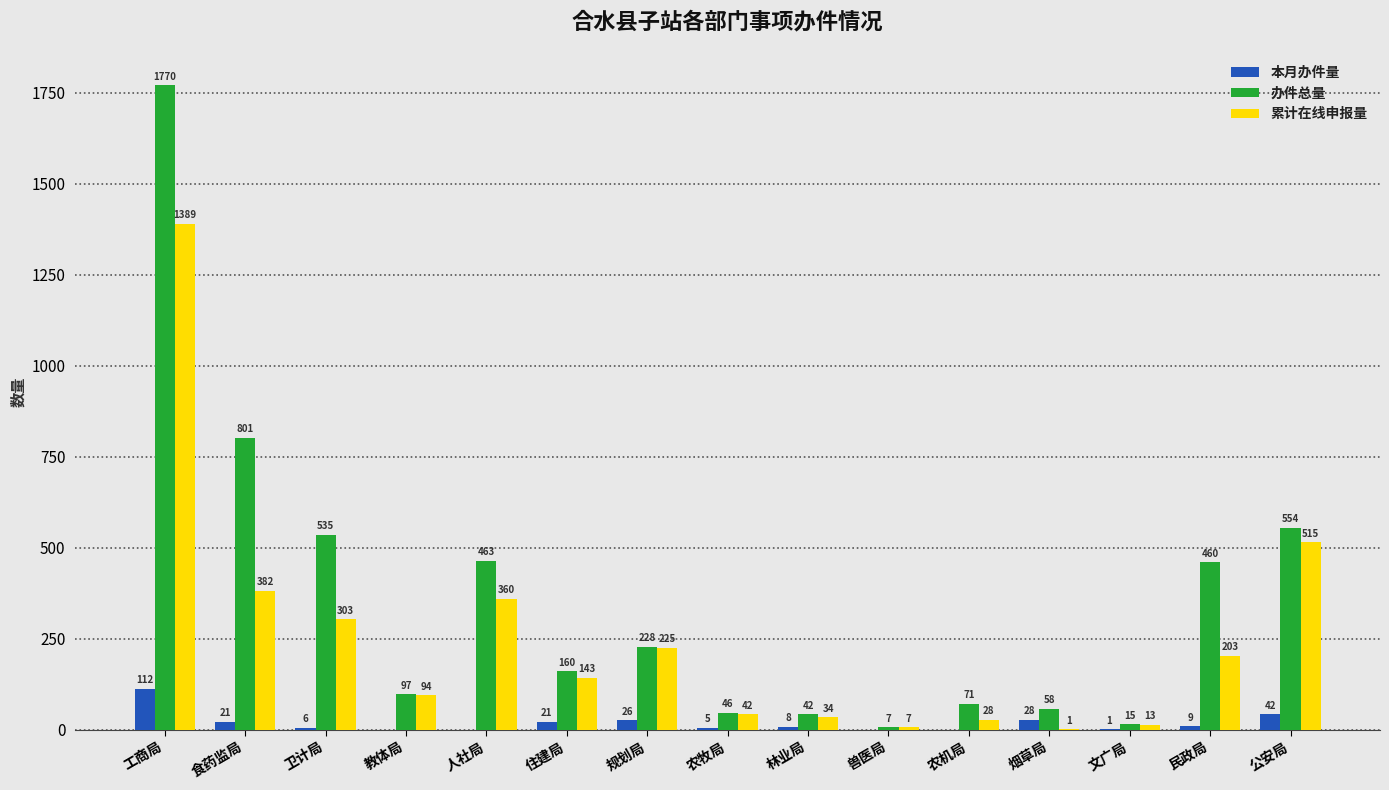

The value of 累计在线申报量 at 住建局 is 208. True or false?

False